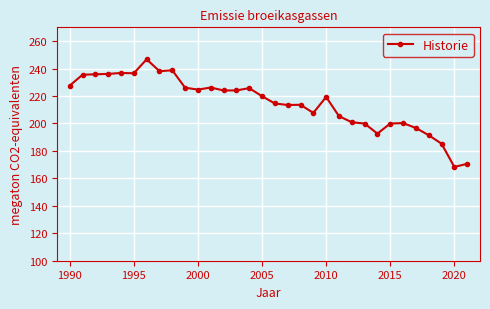

What is the sum of all values?

6881.7